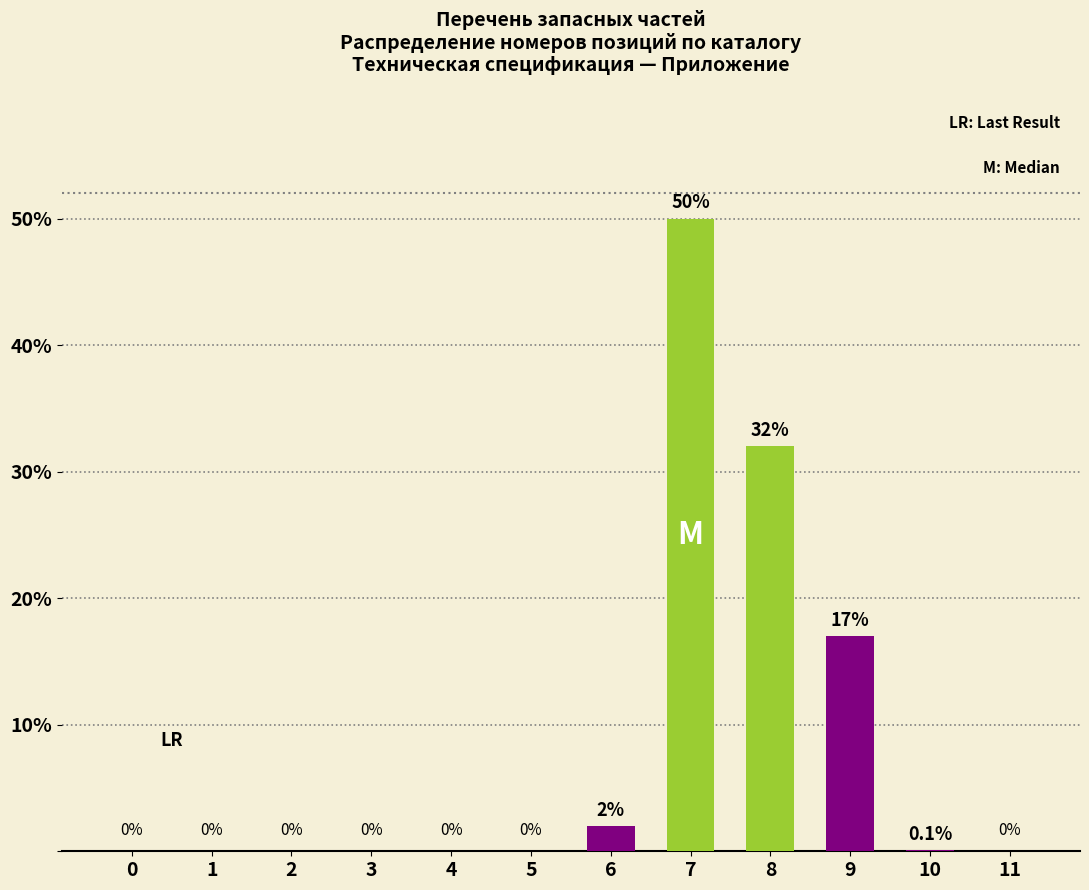

Reading left to right, list all the values displayed in this chart.

0=0.0	1=0.0	2=0.0	3=0.0	4=0.0	5=0.0	6=2.0	7=50.0	8=32.0	9=17.0	10=0.1	11=0.0